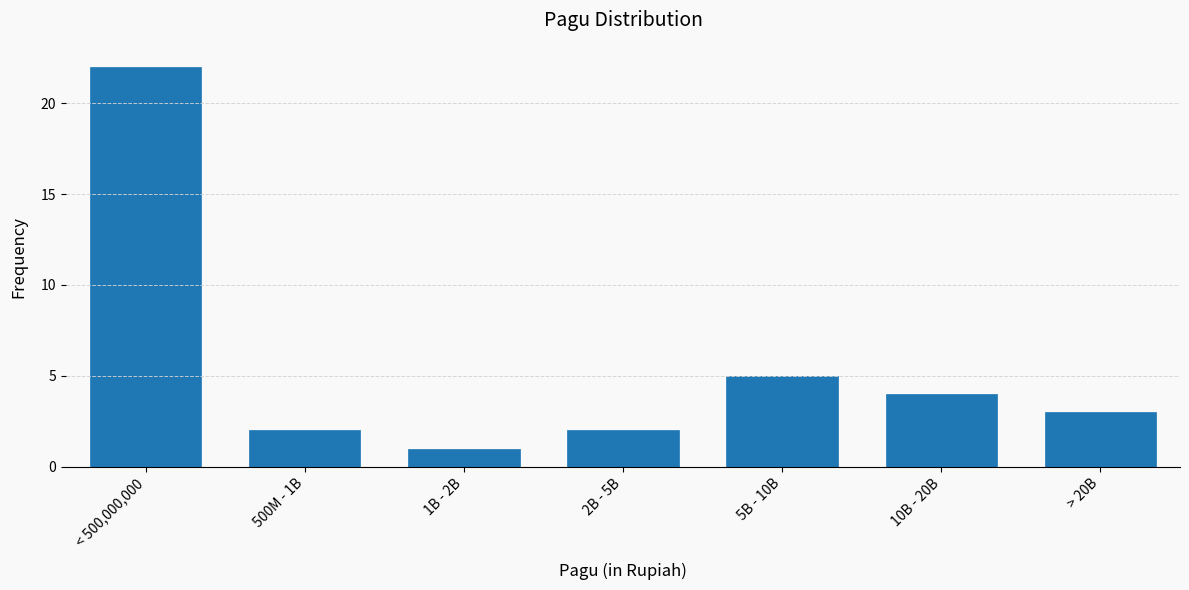

Reading right to left, what are all the values shown in this chart?

3	4	5	2	1	2	22